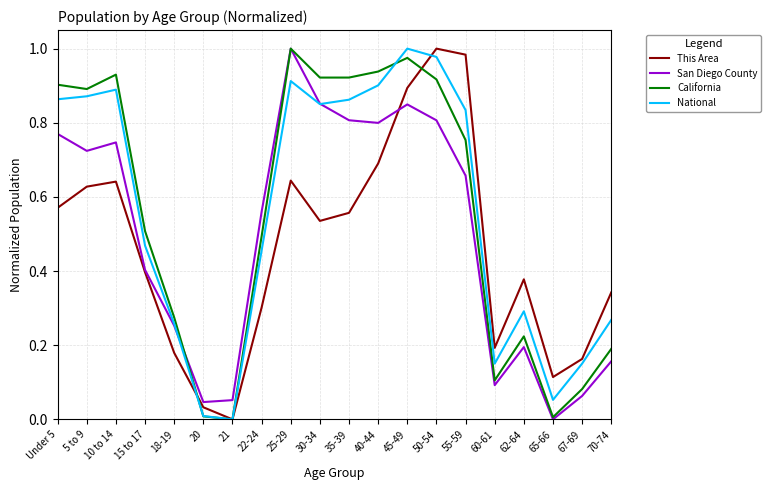

What position from the left is 35-39?

11